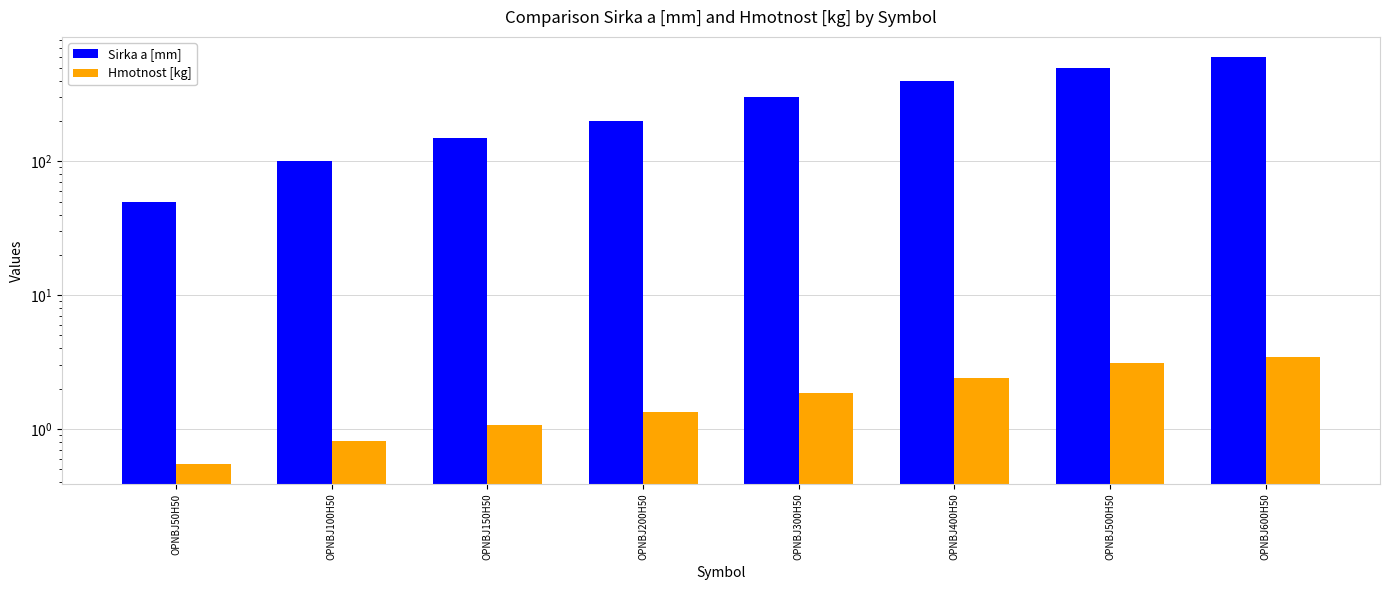

List the series in order of their overall mean, highest first.

Sirka a [mm], Hmotnost [kg]